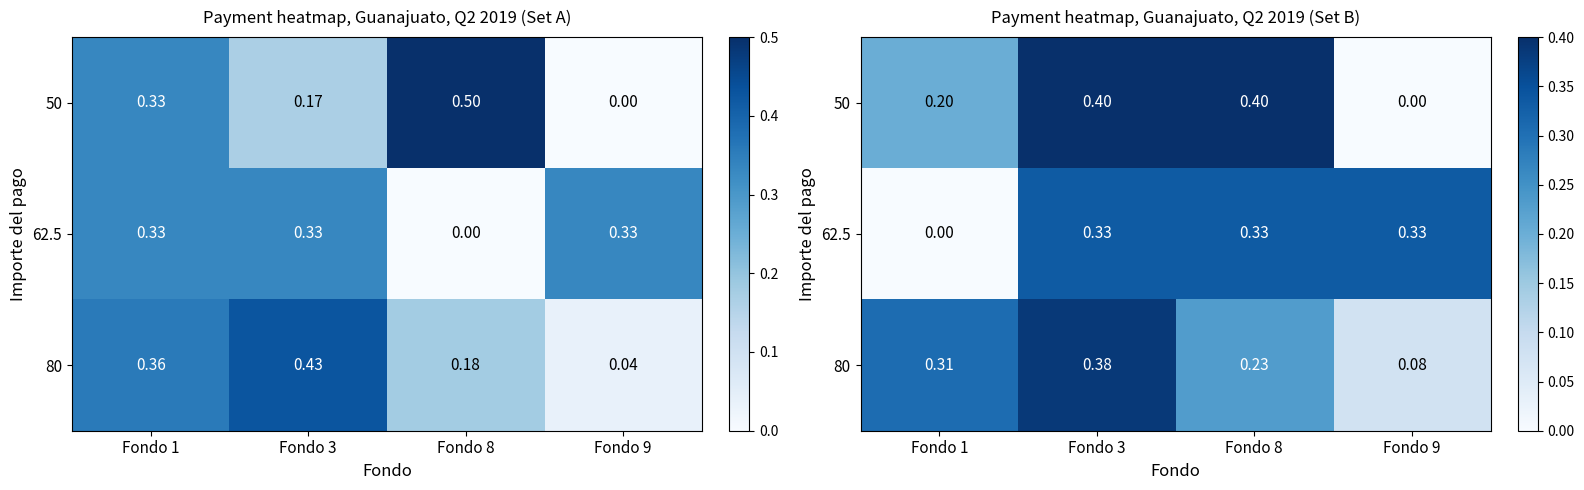

Between Fondo 3 and Fondo 9, which is larger?

Fondo 3